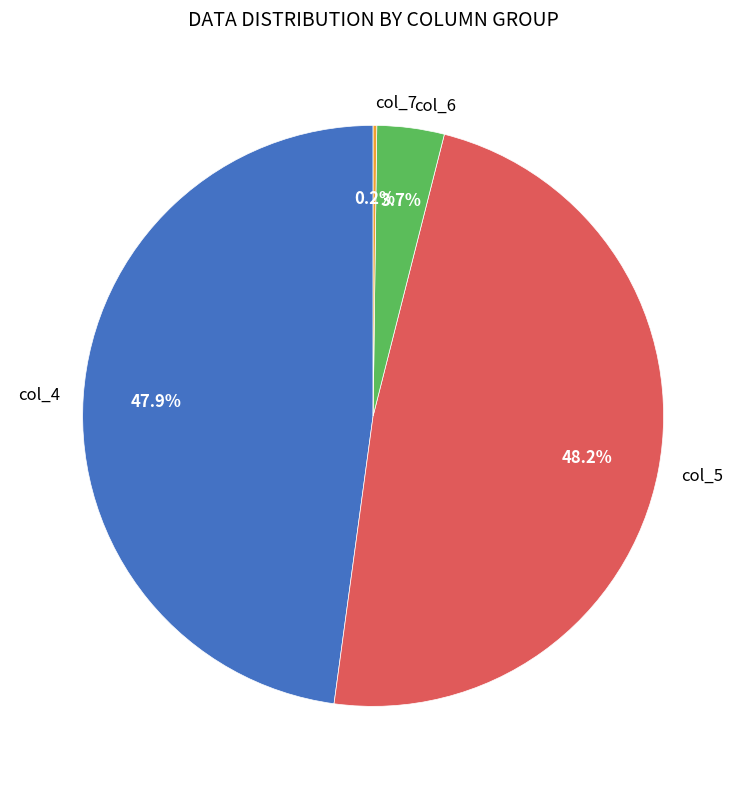

Does col_4 account for over 50% of the chart?

No